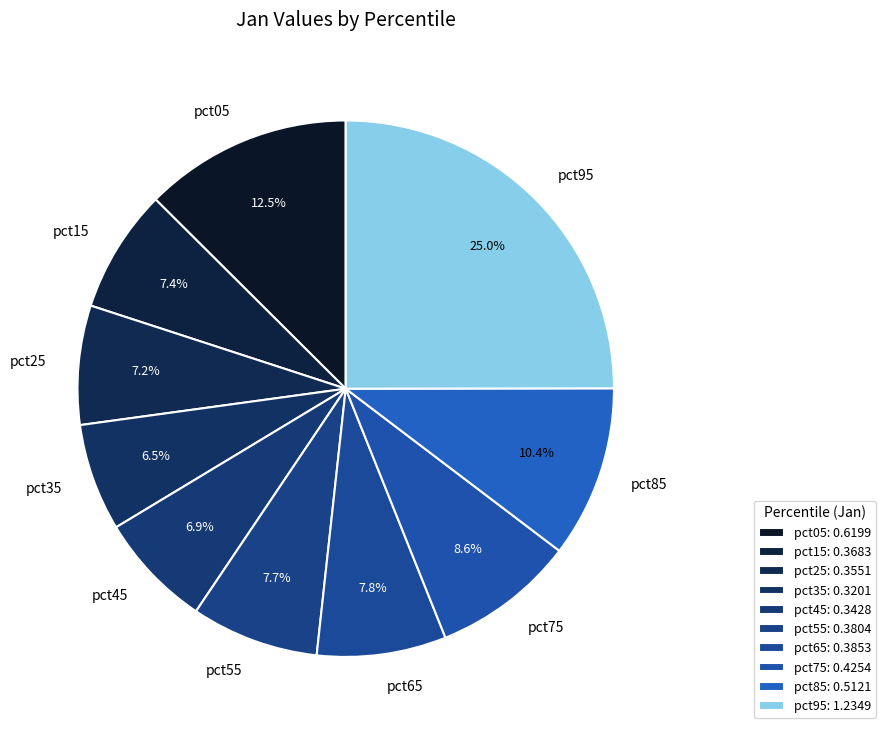

Between pct65 and pct95, which is larger?

pct95